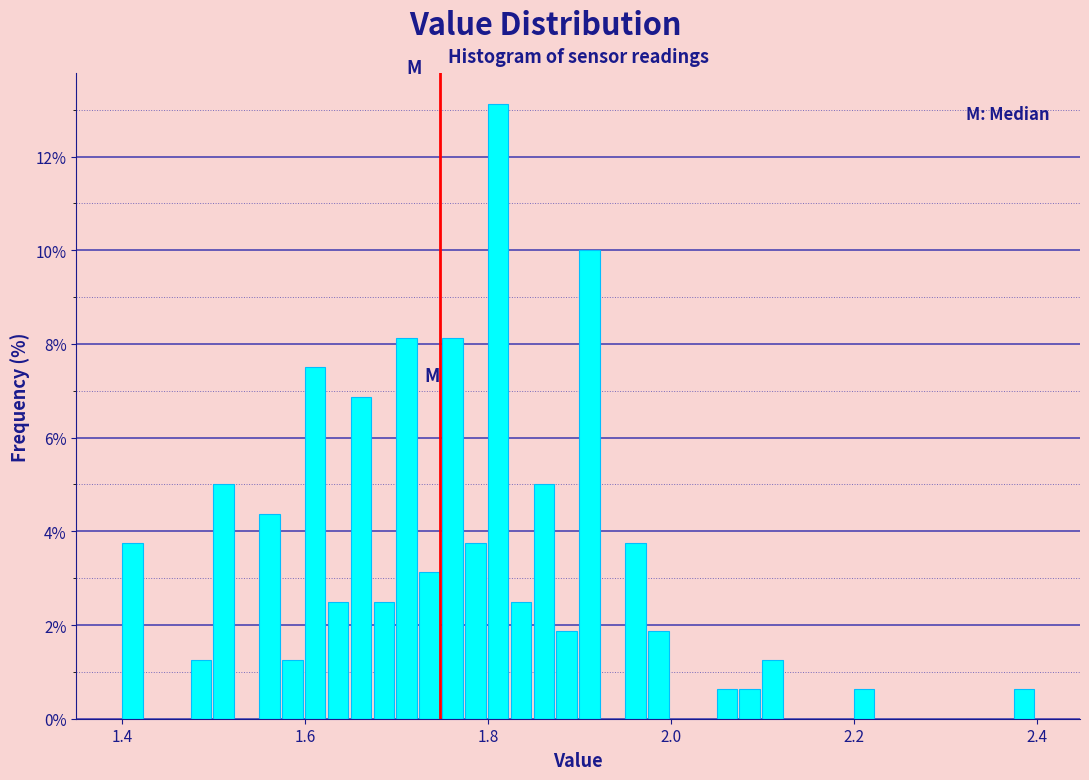

Read against the x-axis, roughly where is the centre of the tallest bar?

1.82